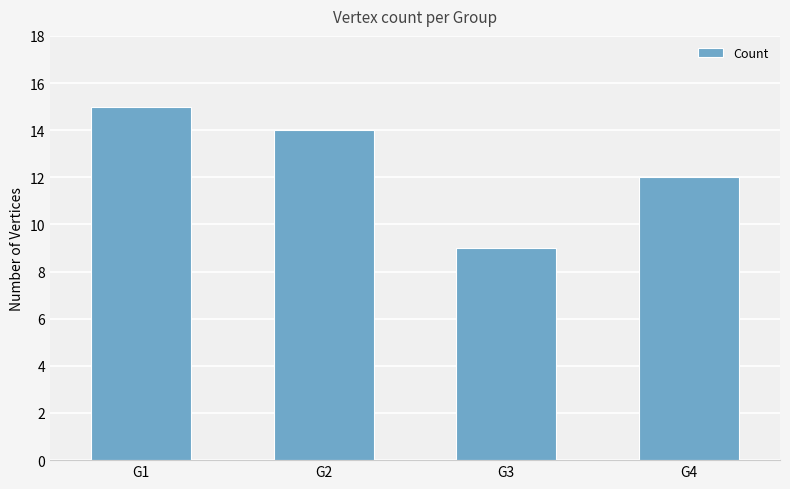

How many data points does each series have?

4